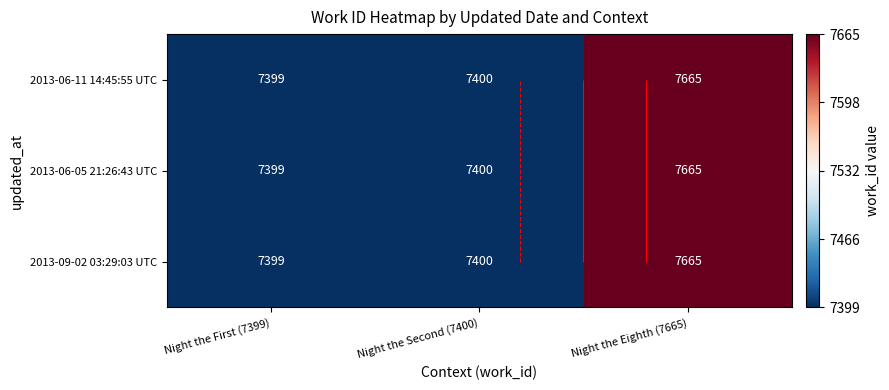

The 2013-09-02 03:29:03 UTC series shows -80 at Night the Second (7400). True or false?

False